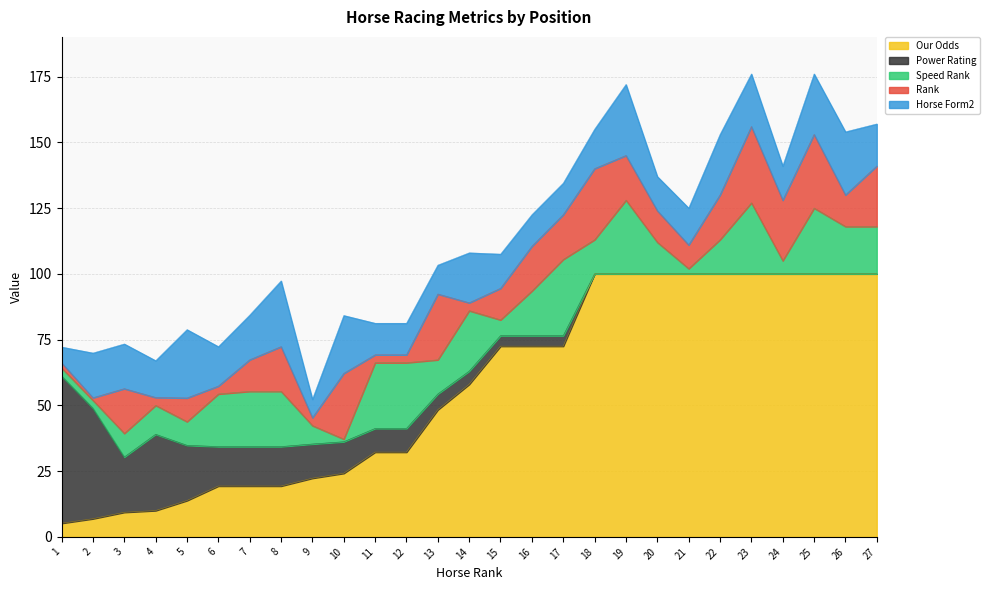

How many data points in Rank are above 12?

13